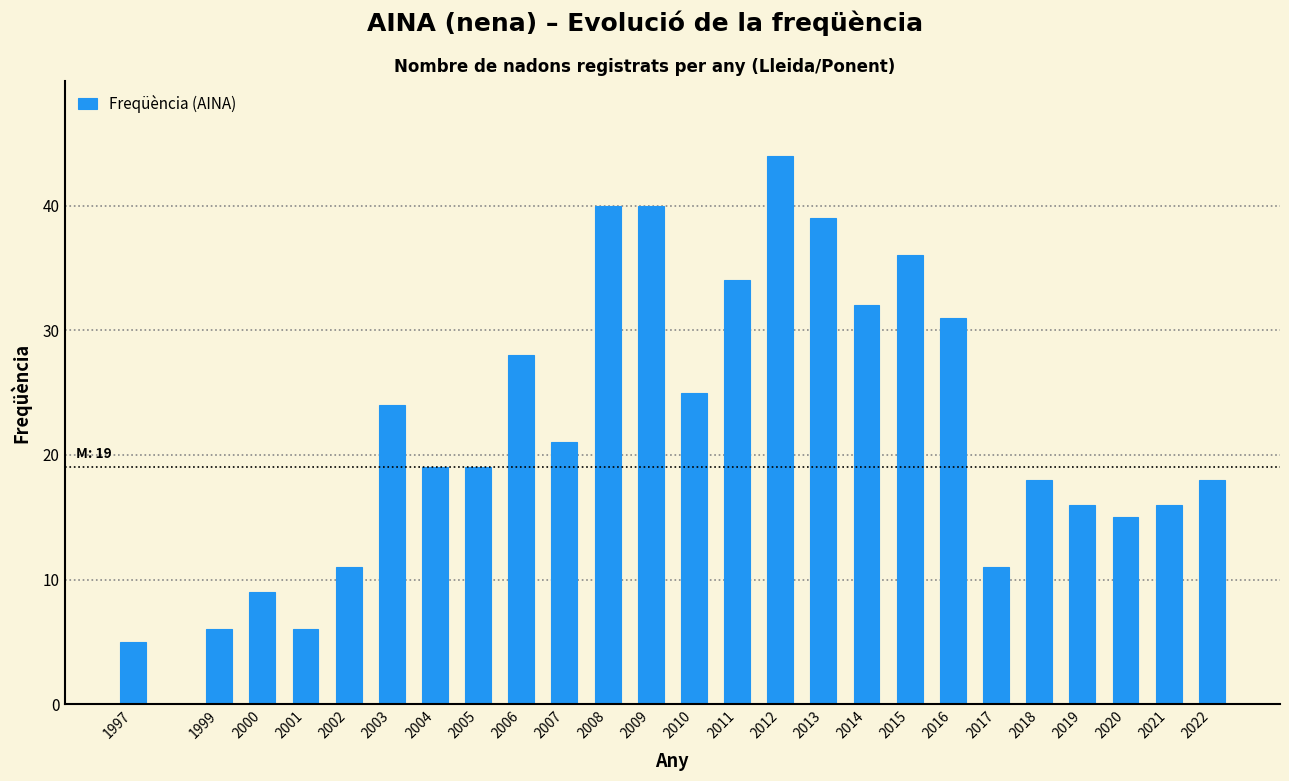

Reading left to right, transcribe all the data shown in this chart.

1997=5	1999=6	2000=9	2001=6	2002=11	2003=24	2004=19	2005=19	2006=28	2007=21	2008=40	2009=40	2010=25	2011=34	2012=44	2013=39	2014=32	2015=36	2016=31	2017=11	2018=18	2019=16	2020=15	2021=16	2022=18